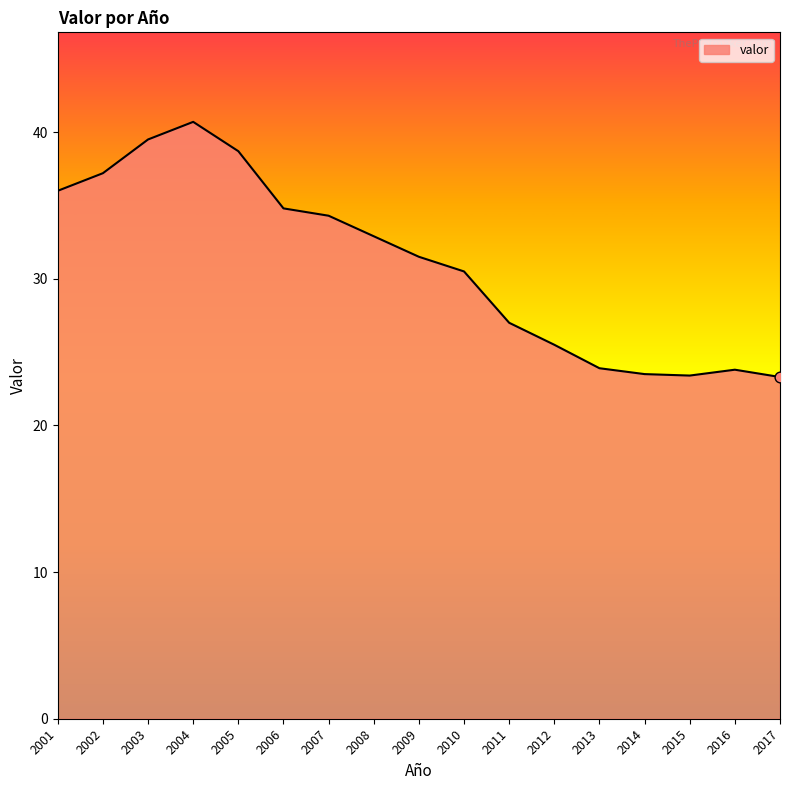

What is the ratio of the value at 2008 to the value at 2001?

0.9